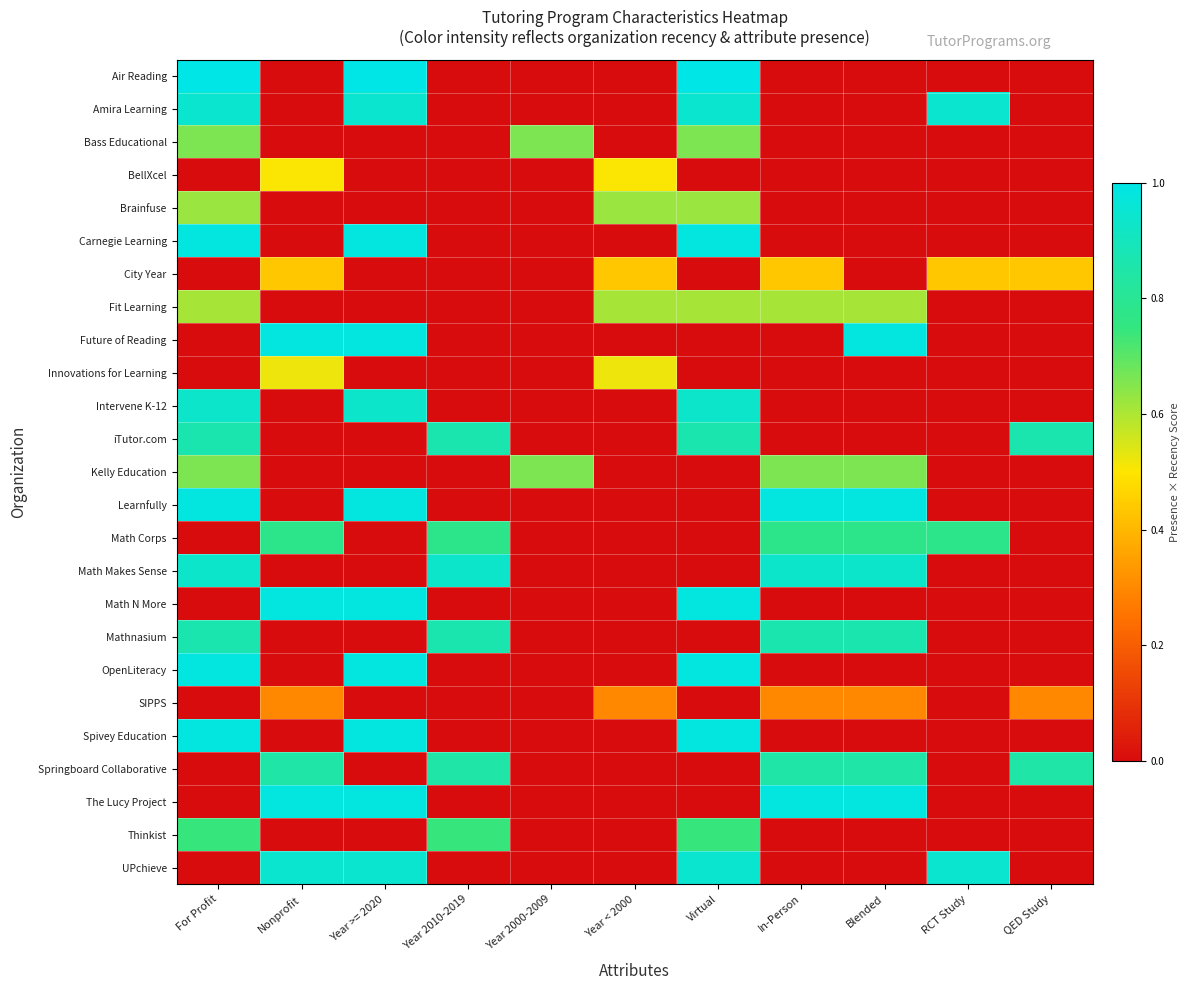

Reading left to right, extract all data points from this chart.

Air Reading: For Profit=1.0	Nonprofit=0.0	Year >= 2020=1.0	Year 2010-2019=0.0	Year 2000-2009=0.0	Year < 2000=0.0	Virtual=1.0	In-Person=0.0	Blended=0.0	RCT Study=0.0	QED Study=0.0
Amira Learning: For Profit=0.9	Nonprofit=0.0	Year >= 2020=0.9	Year 2010-2019=0.0	Year 2000-2009=0.0	Year < 2000=0.0	Virtual=0.9	In-Person=0.0	Blended=0.0	RCT Study=0.9	QED Study=0.0
Bass Educational: For Profit=0.7	Nonprofit=0.0	Year >= 2020=0.0	Year 2010-2019=0.0	Year 2000-2009=0.7	Year < 2000=0.0	Virtual=0.7	In-Person=0.0	Blended=0.0	RCT Study=0.0	QED Study=0.0
BellXcel: For Profit=0.0	Nonprofit=0.5	Year >= 2020=0.0	Year 2010-2019=0.0	Year 2000-2009=0.0	Year < 2000=0.5	Virtual=0.0	In-Person=0.0	Blended=0.0	RCT Study=0.0	QED Study=0.0
Brainfuse: For Profit=0.6	Nonprofit=0.0	Year >= 2020=0.0	Year 2010-2019=0.0	Year 2000-2009=0.0	Year < 2000=0.6	Virtual=0.6	In-Person=0.0	Blended=0.0	RCT Study=0.0	QED Study=0.0
Carnegie Learning: For Profit=1.0	Nonprofit=0.0	Year >= 2020=1.0	Year 2010-2019=0.0	Year 2000-2009=0.0	Year < 2000=0.0	Virtual=1.0	In-Person=0.0	Blended=0.0	RCT Study=0.0	QED Study=0.0
City Year: For Profit=0.0	Nonprofit=0.4	Year >= 2020=0.0	Year 2010-2019=0.0	Year 2000-2009=0.0	Year < 2000=0.4	Virtual=0.0	In-Person=0.4	Blended=0.0	RCT Study=0.4	QED Study=0.4
Fit Learning: For Profit=0.6	Nonprofit=0.0	Year >= 2020=0.0	Year 2010-2019=0.0	Year 2000-2009=0.0	Year < 2000=0.6	Virtual=0.6	In-Person=0.6	Blended=0.6	RCT Study=0.0	QED Study=0.0
Future of Reading: For Profit=0.0	Nonprofit=1.0	Year >= 2020=1.0	Year 2010-2019=0.0	Year 2000-2009=0.0	Year < 2000=0.0	Virtual=0.0	In-Person=0.0	Blended=1.0	RCT Study=0.0	QED Study=0.0
Innovations for Learning: For Profit=0.0	Nonprofit=0.5	Year >= 2020=0.0	Year 2010-2019=0.0	Year 2000-2009=0.0	Year < 2000=0.5	Virtual=0.0	In-Person=0.0	Blended=0.0	RCT Study=0.0	QED Study=0.0
Intervene K-12: For Profit=0.9	Nonprofit=0.0	Year >= 2020=0.9	Year 2010-2019=0.0	Year 2000-2009=0.0	Year < 2000=0.0	Virtual=0.9	In-Person=0.0	Blended=0.0	RCT Study=0.0	QED Study=0.0
iTutor.com: For Profit=0.9	Nonprofit=0.0	Year >= 2020=0.0	Year 2010-2019=0.9	Year 2000-2009=0.0	Year < 2000=0.0	Virtual=0.9	In-Person=0.0	Blended=0.0	RCT Study=0.0	QED Study=0.9
Kelly Education: For Profit=0.7	Nonprofit=0.0	Year >= 2020=0.0	Year 2010-2019=0.0	Year 2000-2009=0.7	Year < 2000=0.0	Virtual=0.0	In-Person=0.7	Blended=0.7	RCT Study=0.0	QED Study=0.0
Learnfully: For Profit=1.0	Nonprofit=0.0	Year >= 2020=1.0	Year 2010-2019=0.0	Year 2000-2009=0.0	Year < 2000=0.0	Virtual=0.0	In-Person=1.0	Blended=1.0	RCT Study=0.0	QED Study=0.0
Math Corps: For Profit=0.0	Nonprofit=0.8	Year >= 2020=0.0	Year 2010-2019=0.8	Year 2000-2009=0.0	Year < 2000=0.0	Virtual=0.0	In-Person=0.8	Blended=0.8	RCT Study=0.8	QED Study=0.0
Math Makes Sense: For Profit=0.9	Nonprofit=0.0	Year >= 2020=0.0	Year 2010-2019=0.9	Year 2000-2009=0.0	Year < 2000=0.0	Virtual=0.0	In-Person=0.9	Blended=0.9	RCT Study=0.0	QED Study=0.0
Math N More: For Profit=0.0	Nonprofit=1.0	Year >= 2020=1.0	Year 2010-2019=0.0	Year 2000-2009=0.0	Year < 2000=0.0	Virtual=1.0	In-Person=0.0	Blended=0.0	RCT Study=0.0	QED Study=0.0
Mathnasium: For Profit=0.9	Nonprofit=0.0	Year >= 2020=0.0	Year 2010-2019=0.9	Year 2000-2009=0.0	Year < 2000=0.0	Virtual=0.0	In-Person=0.9	Blended=0.9	RCT Study=0.0	QED Study=0.0
OpenLiteracy: For Profit=1.0	Nonprofit=0.0	Year >= 2020=1.0	Year 2010-2019=0.0	Year 2000-2009=0.0	Year < 2000=0.0	Virtual=1.0	In-Person=0.0	Blended=0.0	RCT Study=0.0	QED Study=0.0
SIPPS: For Profit=0.0	Nonprofit=0.3	Year >= 2020=0.0	Year 2010-2019=0.0	Year 2000-2009=0.0	Year < 2000=0.3	Virtual=0.0	In-Person=0.3	Blended=0.3	RCT Study=0.0	QED Study=0.3
Spivey Education: For Profit=1.0	Nonprofit=0.0	Year >= 2020=1.0	Year 2010-2019=0.0	Year 2000-2009=0.0	Year < 2000=0.0	Virtual=1.0	In-Person=0.0	Blended=0.0	RCT Study=0.0	QED Study=0.0
Springboard Collaborative: For Profit=0.0	Nonprofit=0.8	Year >= 2020=0.0	Year 2010-2019=0.8	Year 2000-2009=0.0	Year < 2000=0.0	Virtual=0.0	In-Person=0.8	Blended=0.8	RCT Study=0.0	QED Study=0.8
The Lucy Project: For Profit=0.0	Nonprofit=1.0	Year >= 2020=1.0	Year 2010-2019=0.0	Year 2000-2009=0.0	Year < 2000=0.0	Virtual=0.0	In-Person=1.0	Blended=1.0	RCT Study=0.0	QED Study=0.0
Thinkist: For Profit=0.7	Nonprofit=0.0	Year >= 2020=0.0	Year 2010-2019=0.7	Year 2000-2009=0.0	Year < 2000=0.0	Virtual=0.7	In-Person=0.0	Blended=0.0	RCT Study=0.0	QED Study=0.0
UPchieve: For Profit=0.0	Nonprofit=0.9	Year >= 2020=0.9	Year 2010-2019=0.0	Year 2000-2009=0.0	Year < 2000=0.0	Virtual=0.9	In-Person=0.0	Blended=0.0	RCT Study=0.9	QED Study=0.0